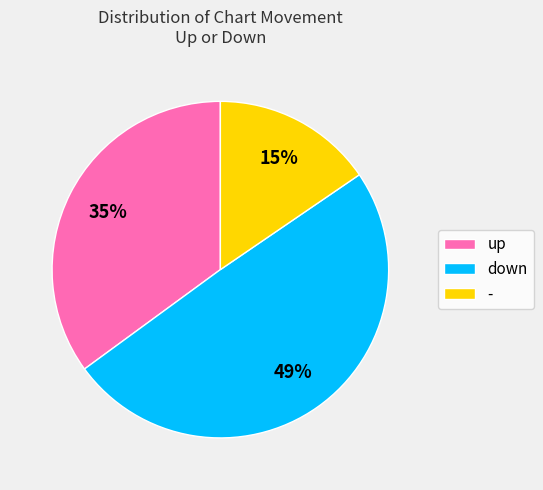

What is the ratio of the value at up to the value at down?

0.7